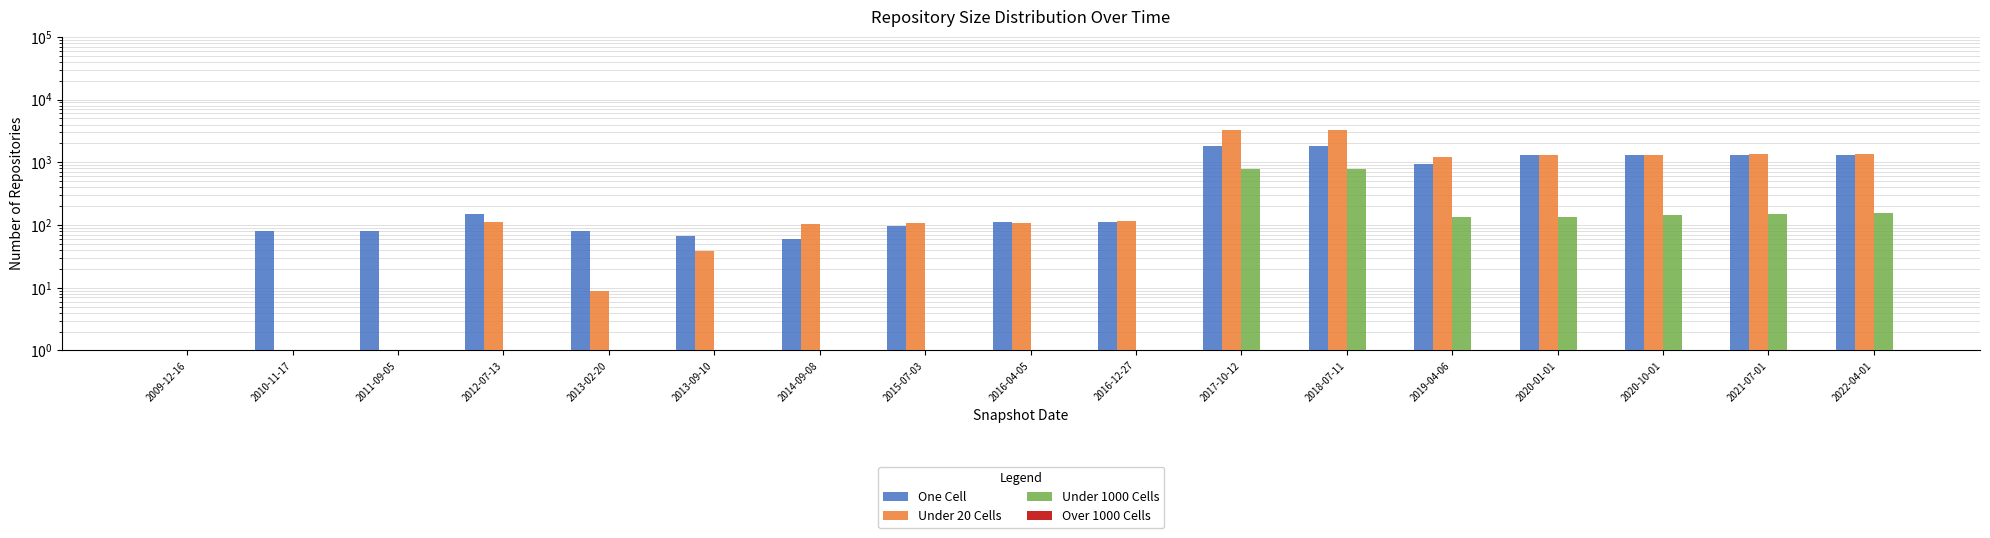

Which series changed the most between 2016-04-05 and 2018-07-11?

Under 20 Cells